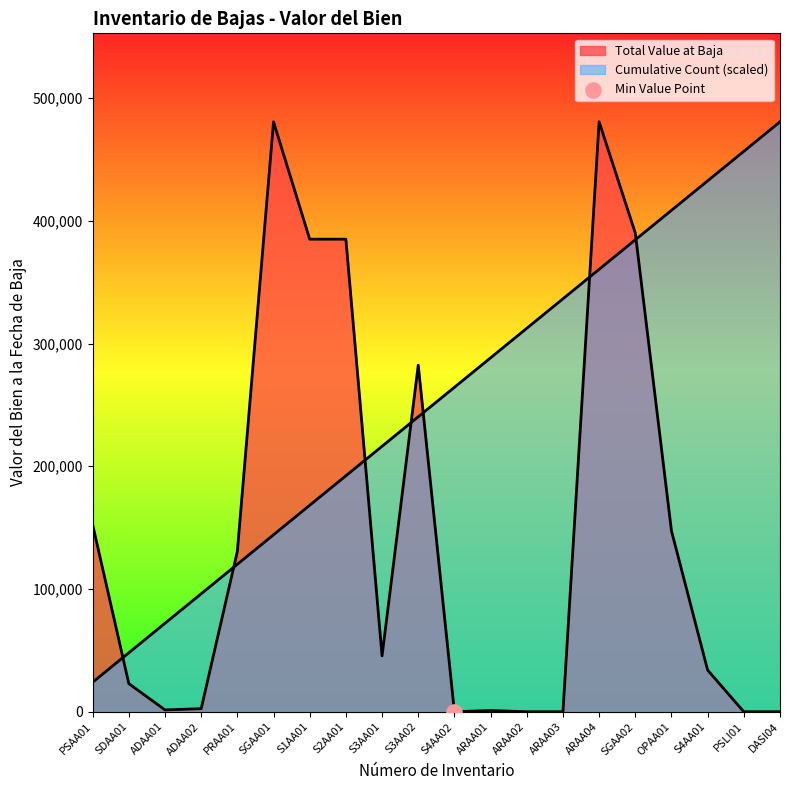

Which series has the largest total across all categories?

Cumulative Count